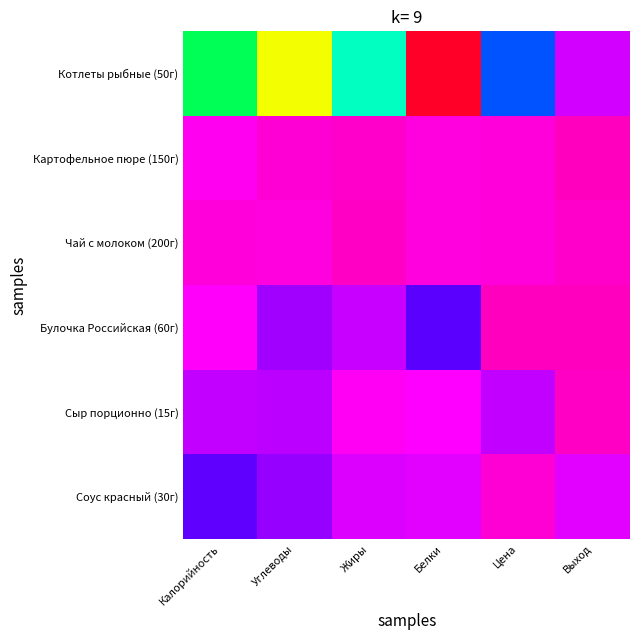

At Калорийность, list the series in order from largest to smallest.

Котлеты рыбные (50г), Соус красный (30г), Сыр порционно (15г), Булочка Российская (60г), Картофельное пюре (150г), Чай с молоком (200г)